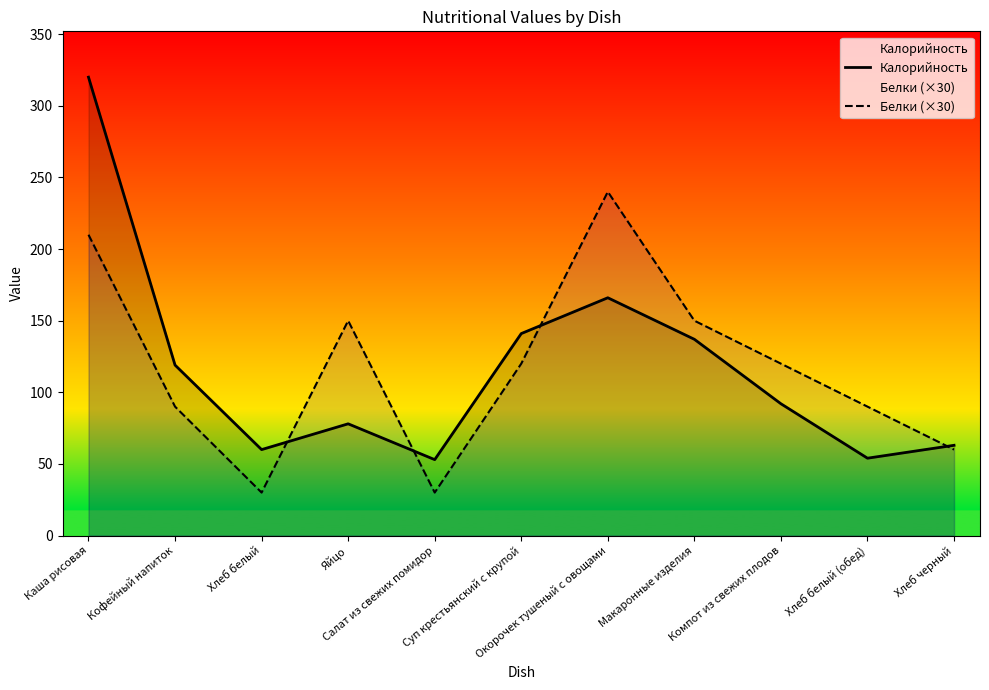

What is the sum of all Белки (×30) values?

1290